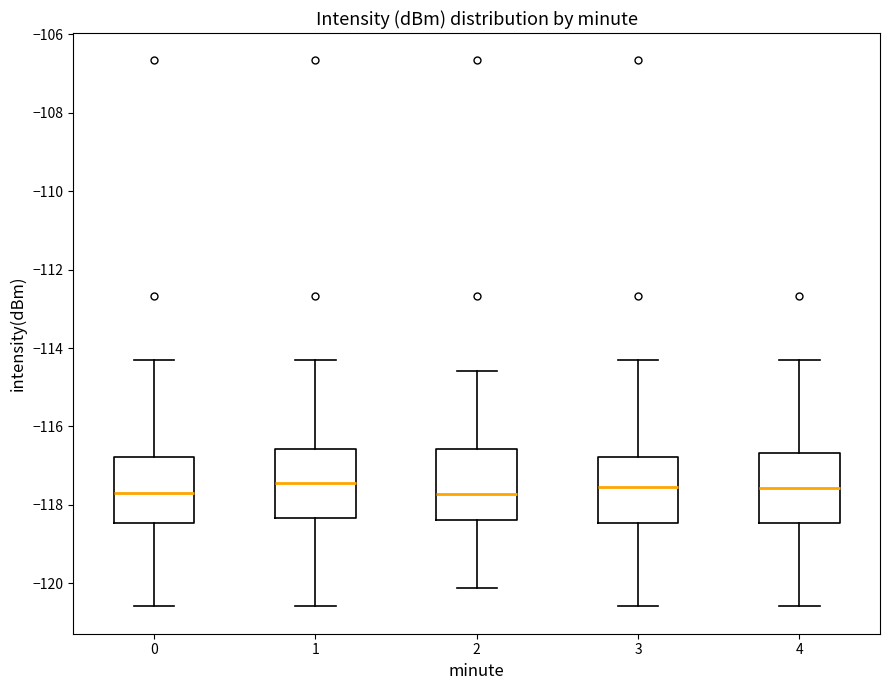

Where is the upper edge of the box at x = 3 on the y-axis? The values are not printed on the chart, so give them approximately, as read against the axis.

-116.8